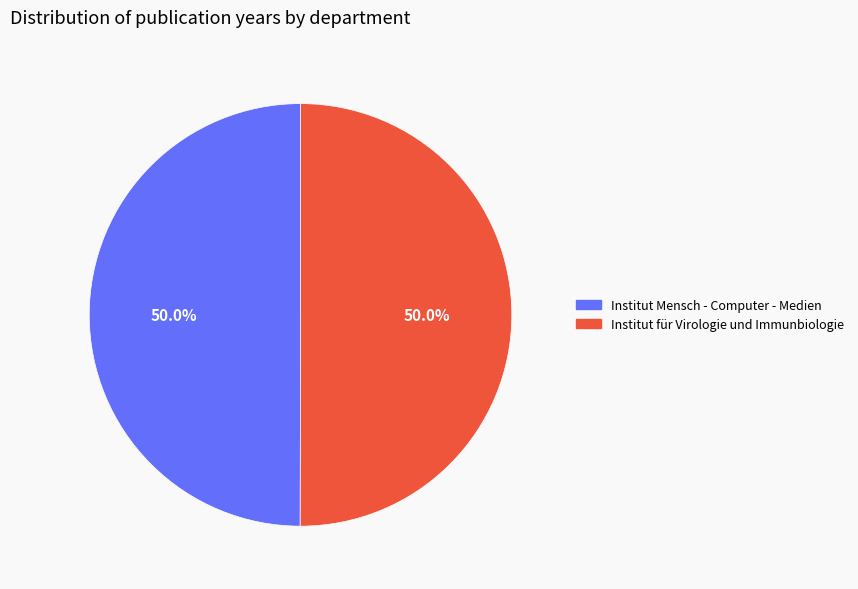

What is the ratio of the value at Institut Mensch - Computer - Medien to the value at Institut für Virologie und Immunbiologie?

1.0